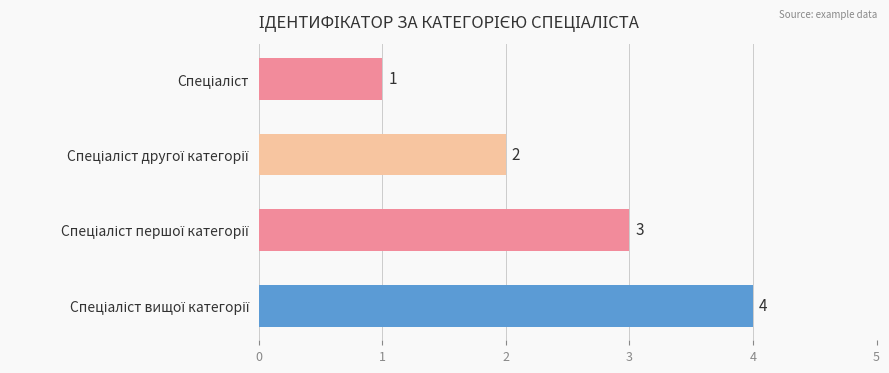

How many values are between 2 and 4?

3